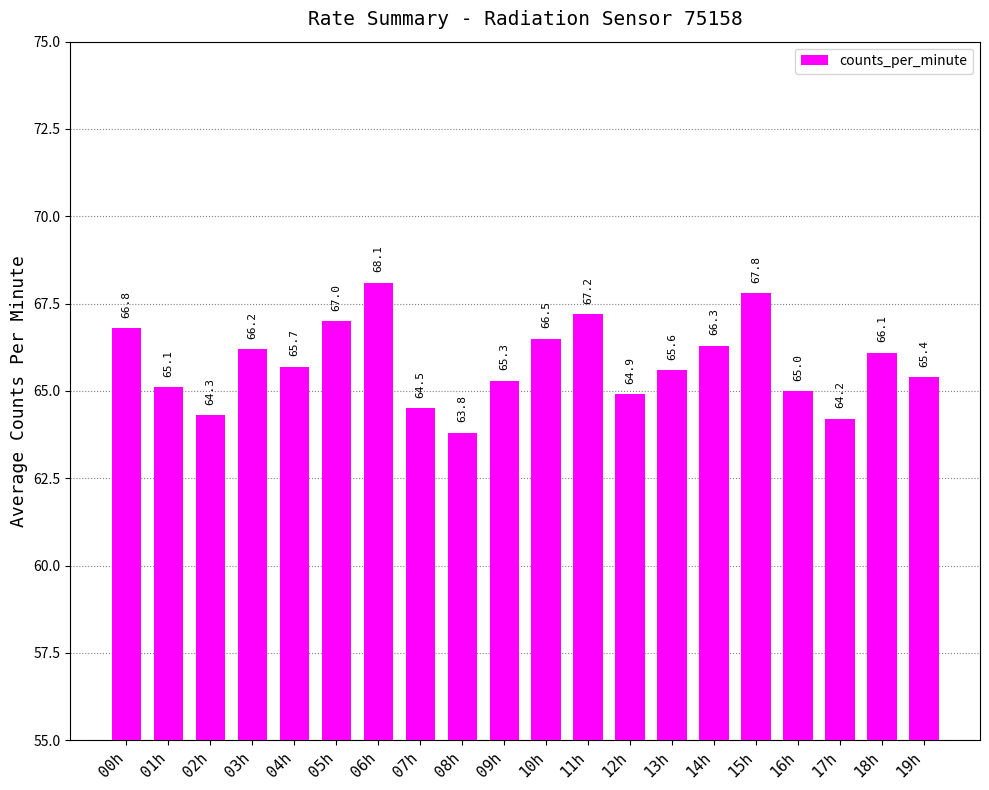

What is the sum of the values at 04h and 10h?

132.2